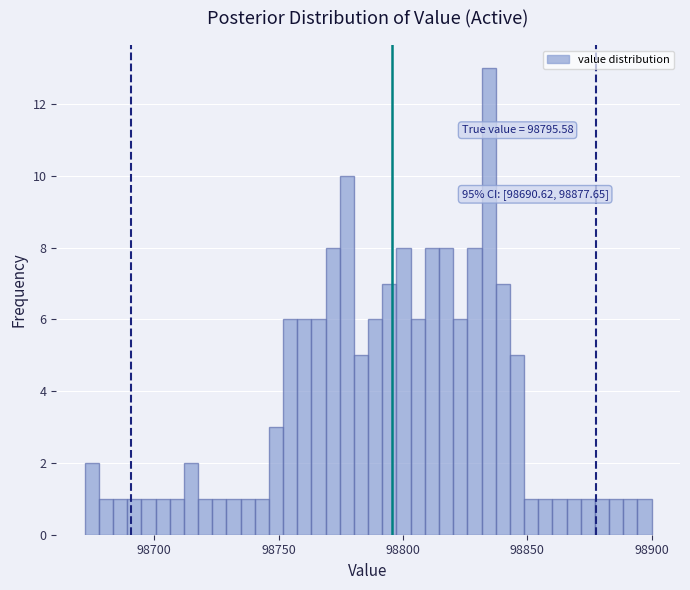

Around what value on the x-axis is the tallest bar? Give the approximate position of its centre, as read against the axis.

98835